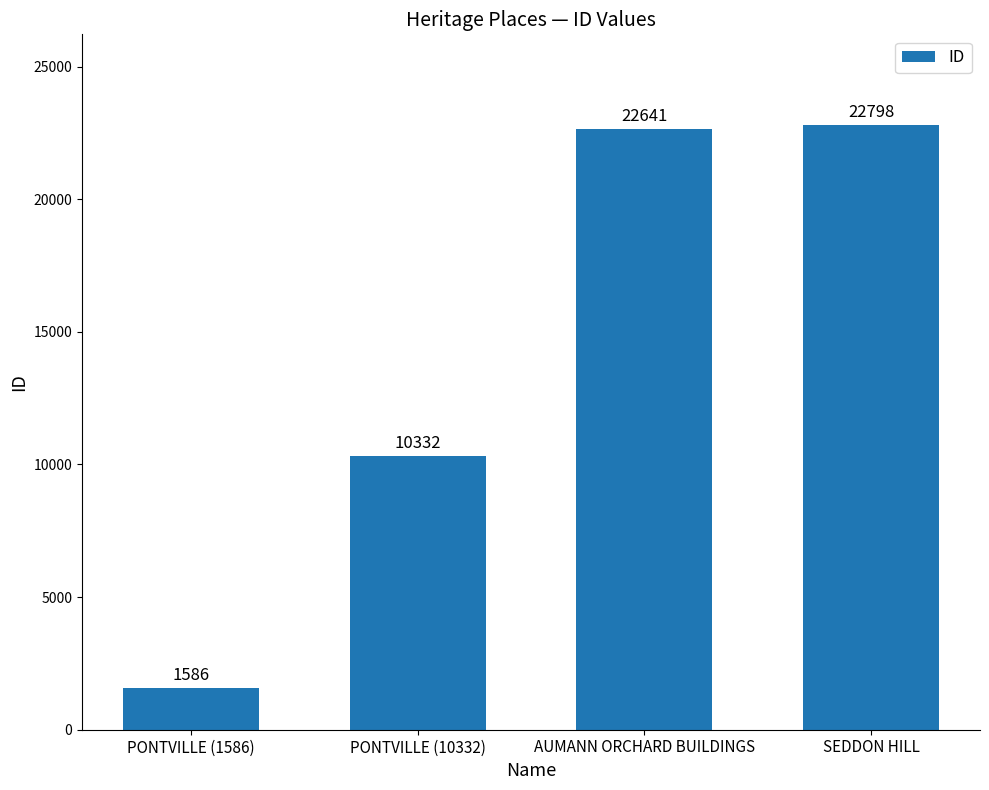

What is the approximate value at PONTVILLE (10332), to the nearest 10?

10330